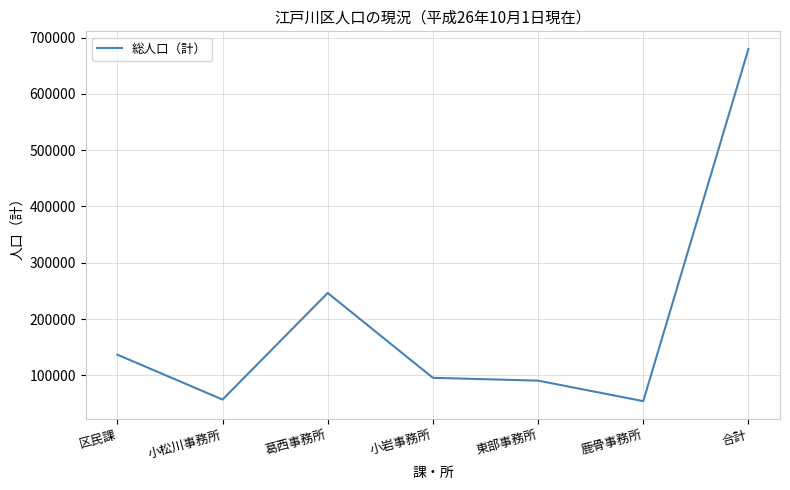

Which label corresponds to the largest value in the chart?

合計